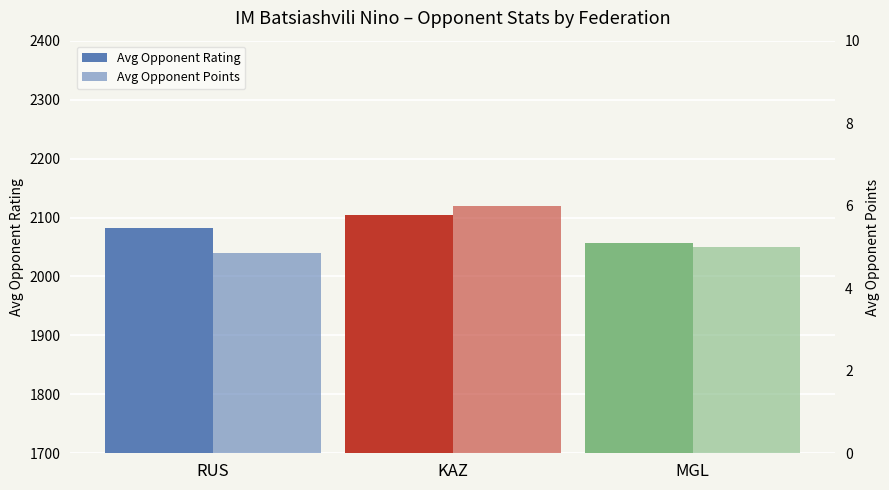

Rank the categories by Avg Opponent Rating value from highest to lowest.

KAZ, RUS, MGL